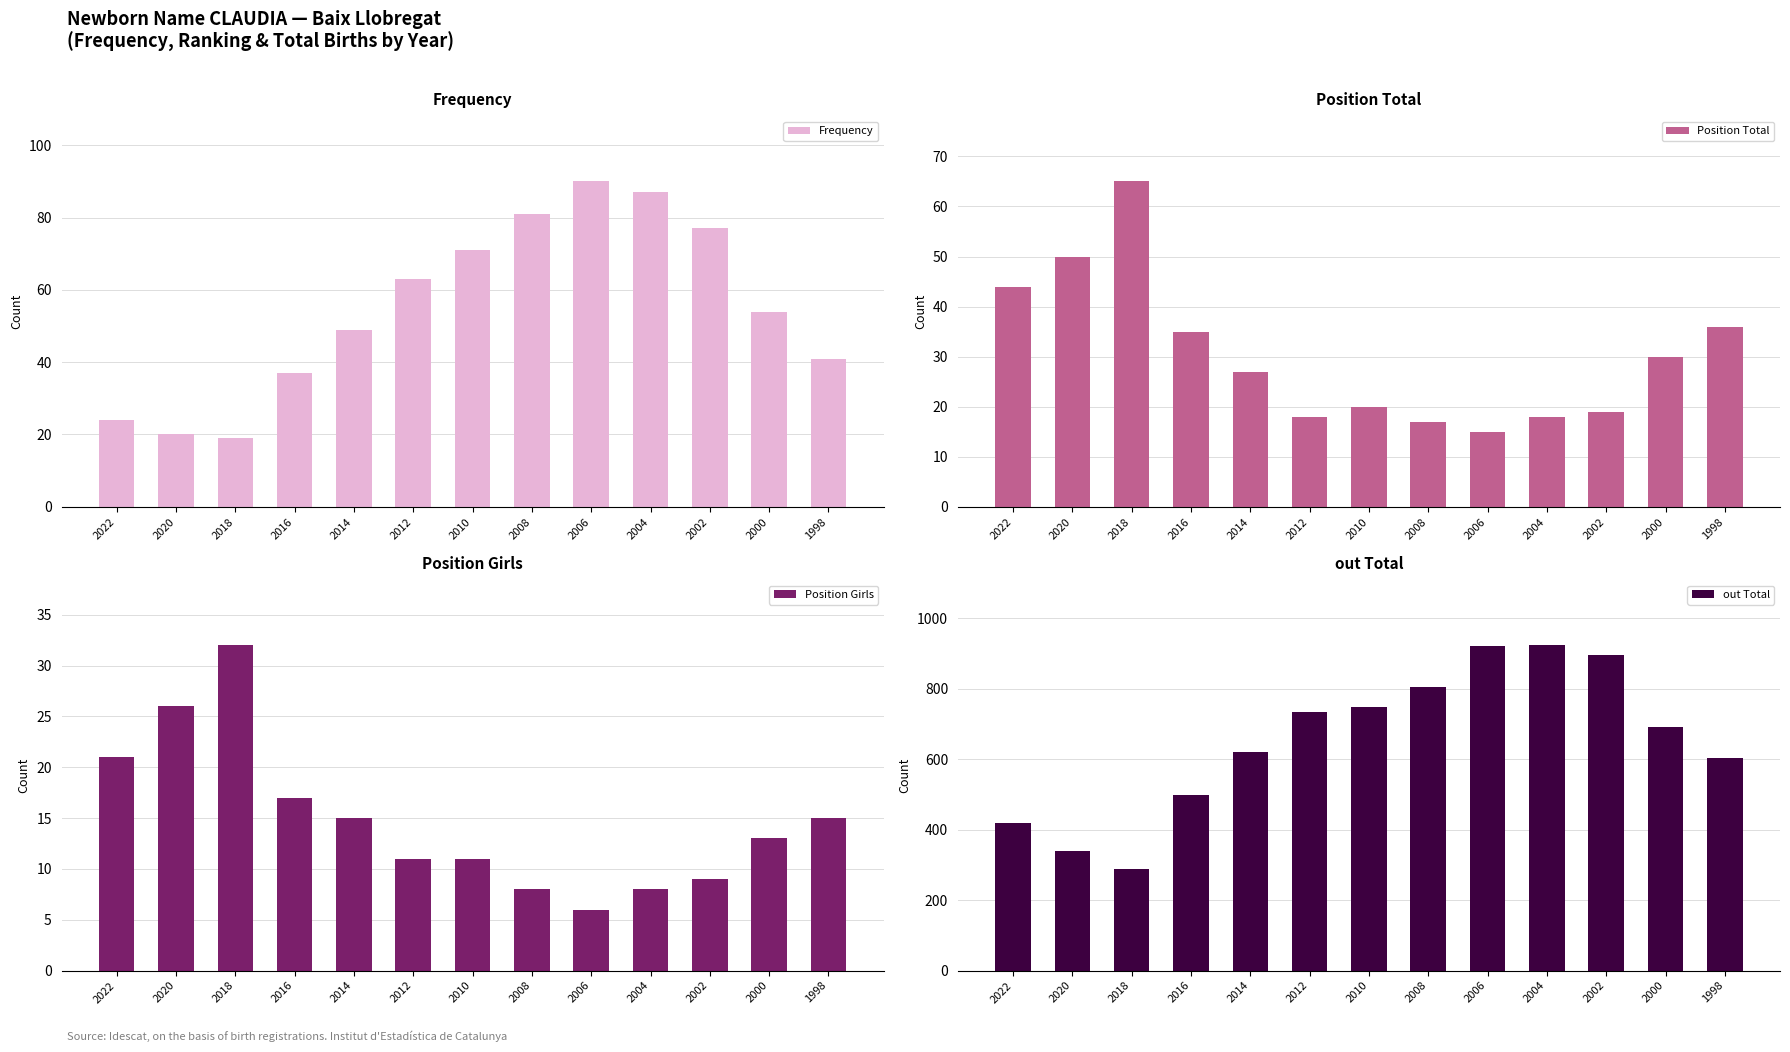

At which label does Position Total first exceed 27?

2022